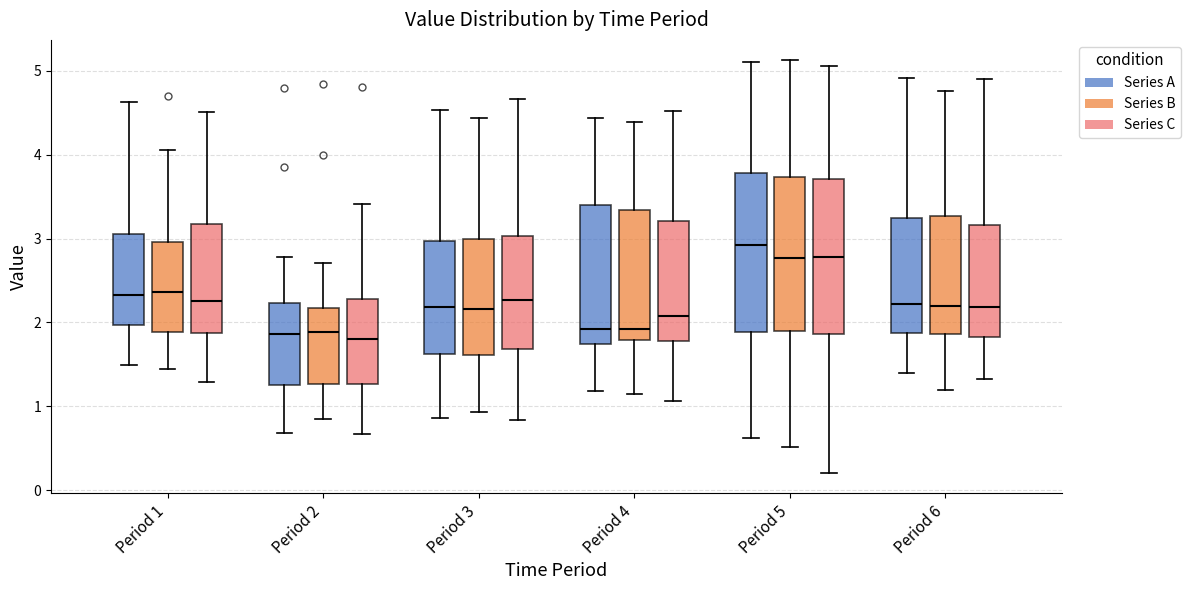

Reading left to right, read every box against the y-axis: the position of its median line, the range the box covers, and the ends of its whiskers. The values are not printed on the chart, so give them approximately, as read against the axis.

Period 1 (Series A): median 2.3, box 2.0 to 3.0, whiskers 1.5 to 4.6
Period 1 (Series B): median 2.4, box 1.9 to 3.0, whiskers 1.4 to 4.1
Period 1 (Series C): median 2.3, box 1.9 to 3.2, whiskers 1.3 to 4.5
Period 2 (Series A): median 1.9, box 1.3 to 2.2, whiskers 0.7 to 2.8
Period 2 (Series B): median 1.9, box 1.3 to 2.2, whiskers 0.9 to 2.7
Period 2 (Series C): median 1.8, box 1.3 to 2.3, whiskers 0.7 to 3.4
Period 3 (Series A): median 2.2, box 1.6 to 3.0, whiskers 0.9 to 4.5
Period 3 (Series B): median 2.2, box 1.6 to 3.0, whiskers 0.9 to 4.4
Period 3 (Series C): median 2.3, box 1.7 to 3.0, whiskers 0.8 to 4.7
Period 4 (Series A): median 1.9, box 1.7 to 3.4, whiskers 1.2 to 4.4
Period 4 (Series B): median 1.9, box 1.8 to 3.3, whiskers 1.1 to 4.4
Period 4 (Series C): median 2.1, box 1.8 to 3.2, whiskers 1.1 to 4.5
Period 5 (Series A): median 2.9, box 1.9 to 3.8, whiskers 0.6 to 5.1
Period 5 (Series B): median 2.8, box 1.9 to 3.7, whiskers 0.5 to 5.1
Period 5 (Series C): median 2.8, box 1.9 to 3.7, whiskers 0.2 to 5.1
Period 6 (Series A): median 2.2, box 1.9 to 3.2, whiskers 1.4 to 4.9
Period 6 (Series B): median 2.2, box 1.9 to 3.3, whiskers 1.2 to 4.8
Period 6 (Series C): median 2.2, box 1.8 to 3.2, whiskers 1.3 to 4.9